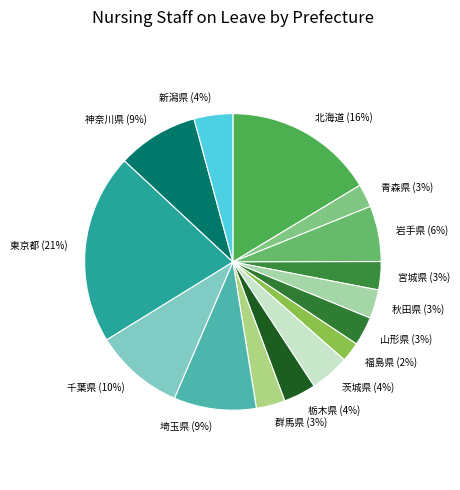

Which slice is the largest?

東京都